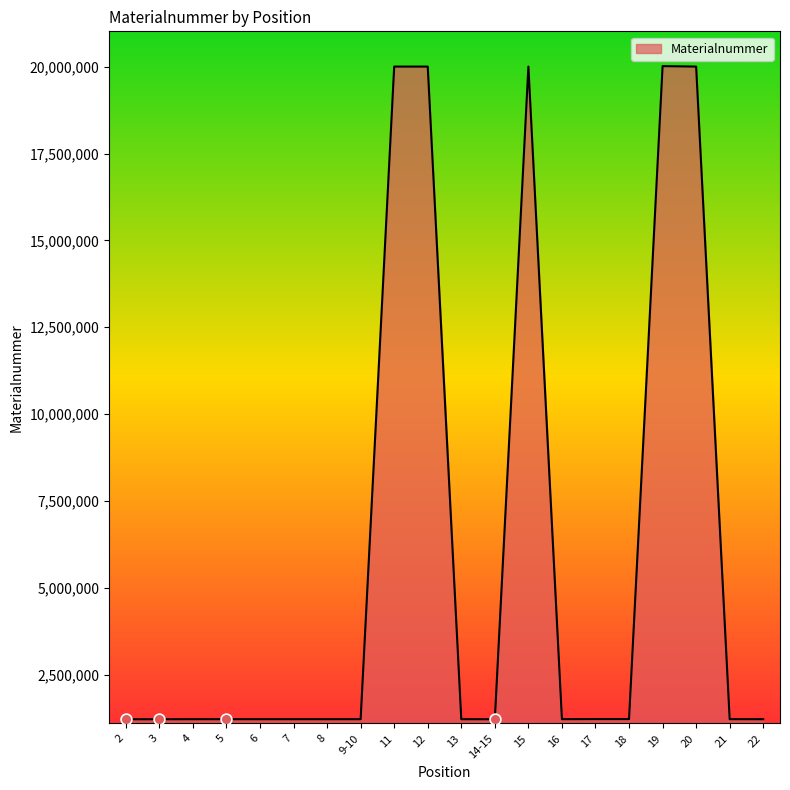

What is the change in value from 18 to 21?

-2450